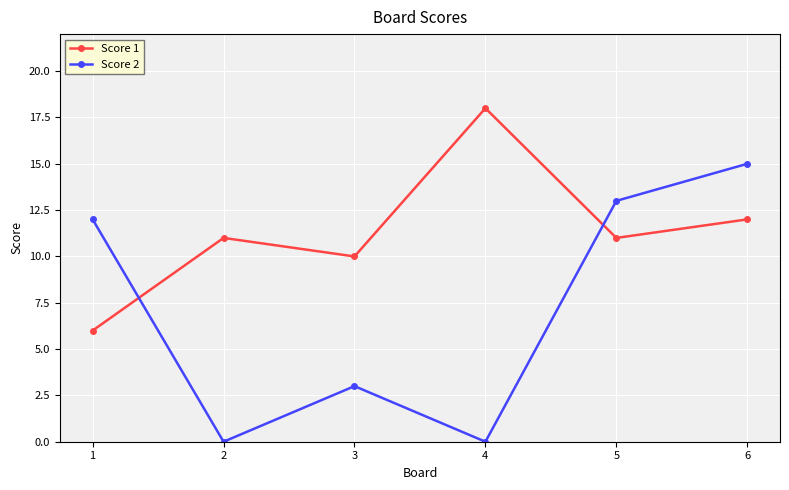

Reading left to right, list all the values displayed in this chart.

Score 1: 6	11	10	18	11	12
Score 2: 12	0	3	0	13	15